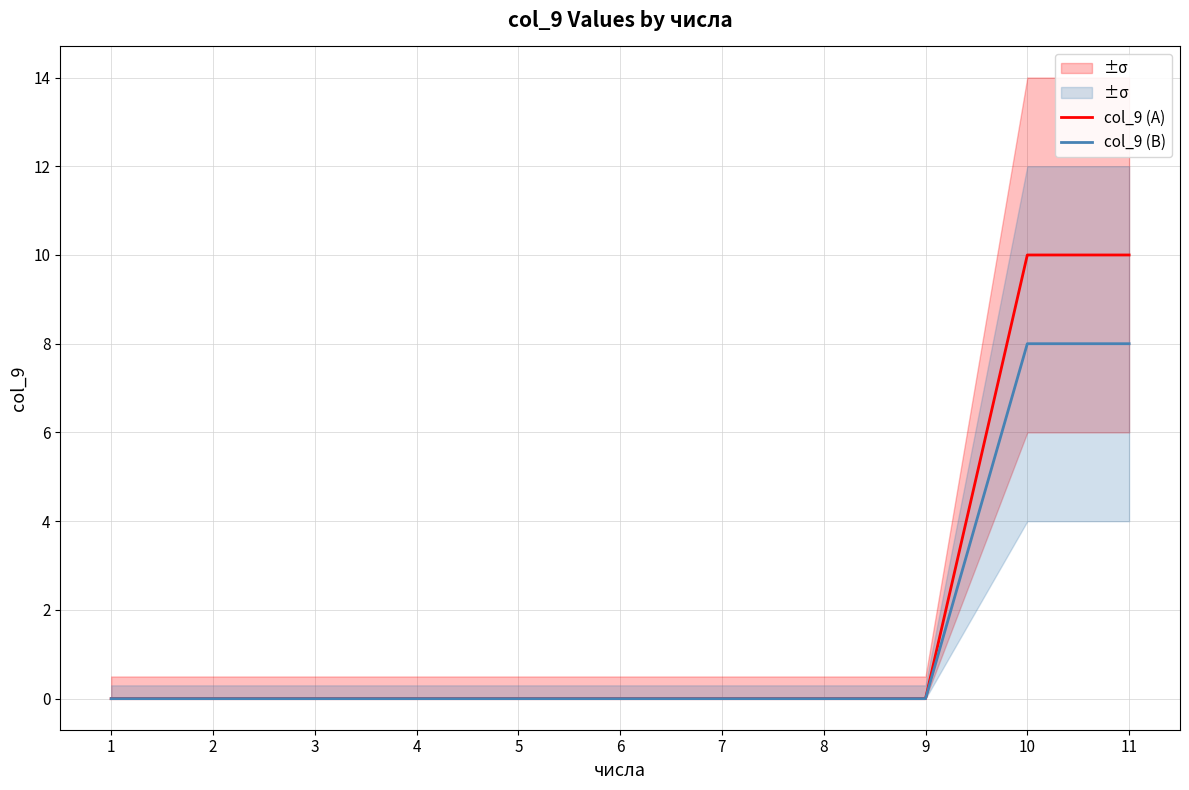

How many values in the col_9 (B) series exceed 0?

2